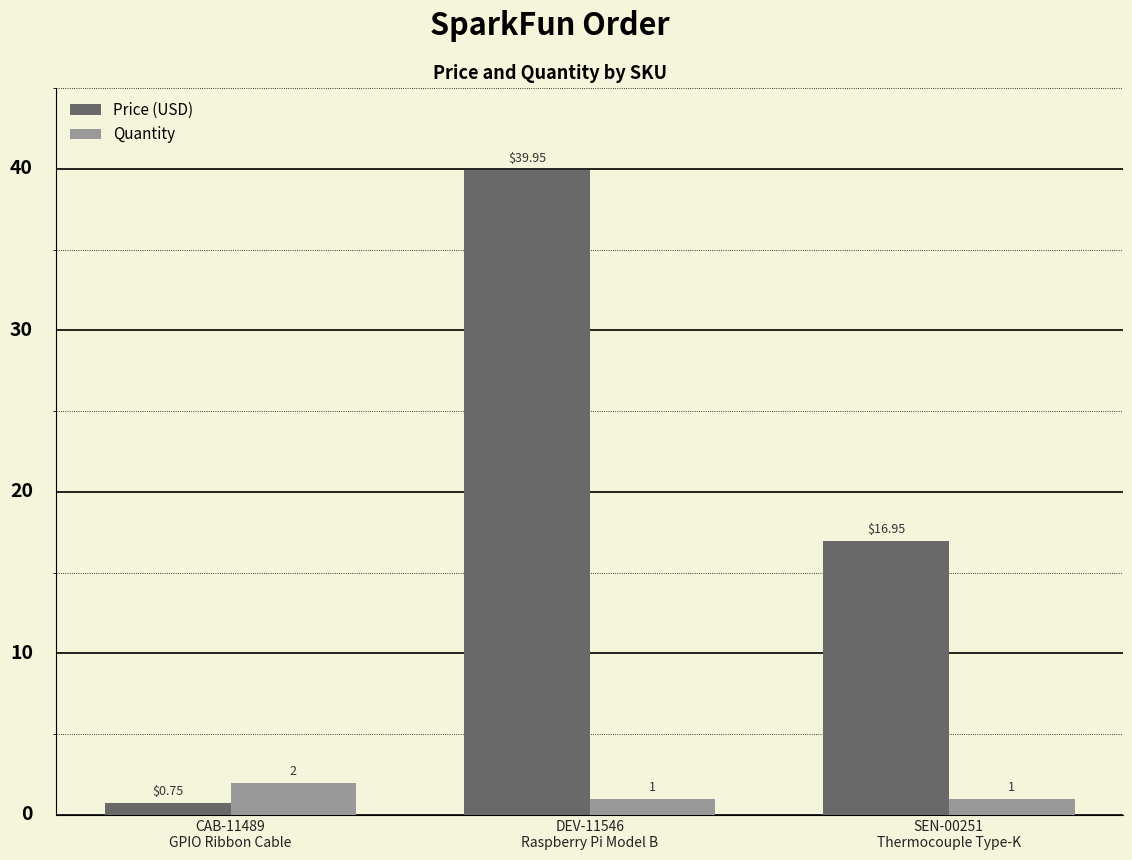

How many bars are there in each group?

2